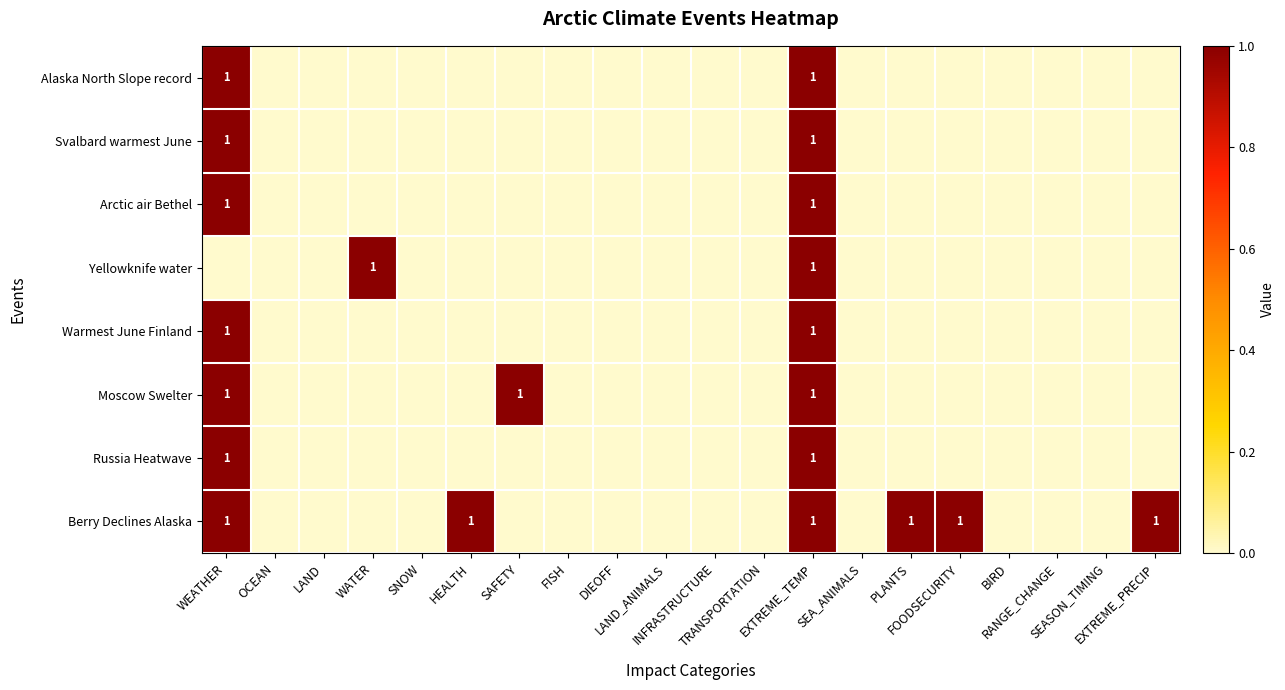

At how many categories does at least one series exceed 0?

8